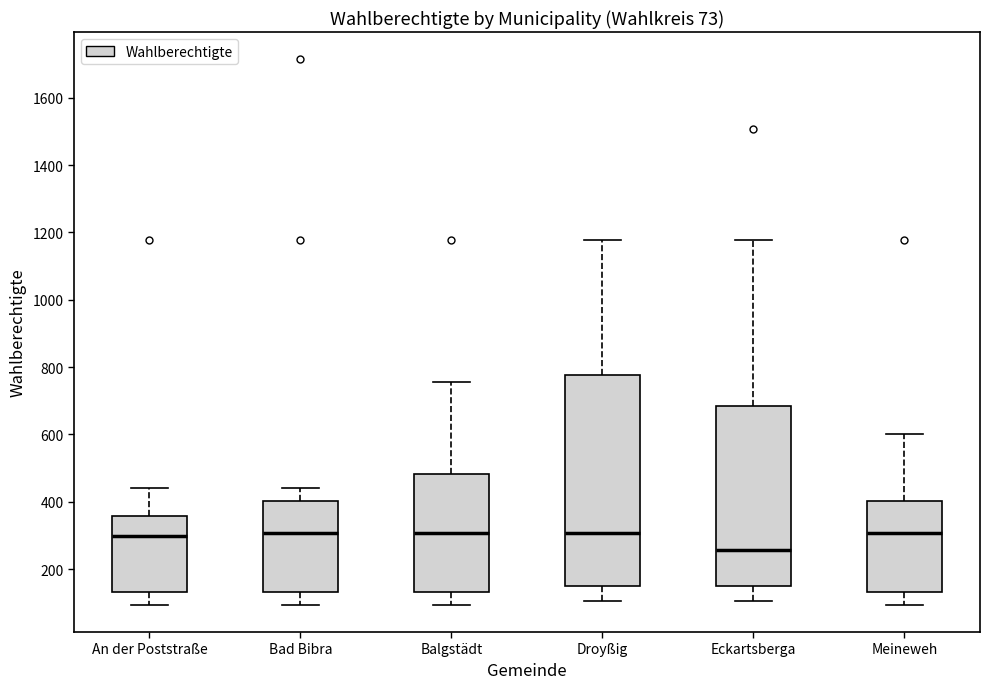

Comparing the boxes themselves (not the whiskers), which one is the tallest?

Droyßig